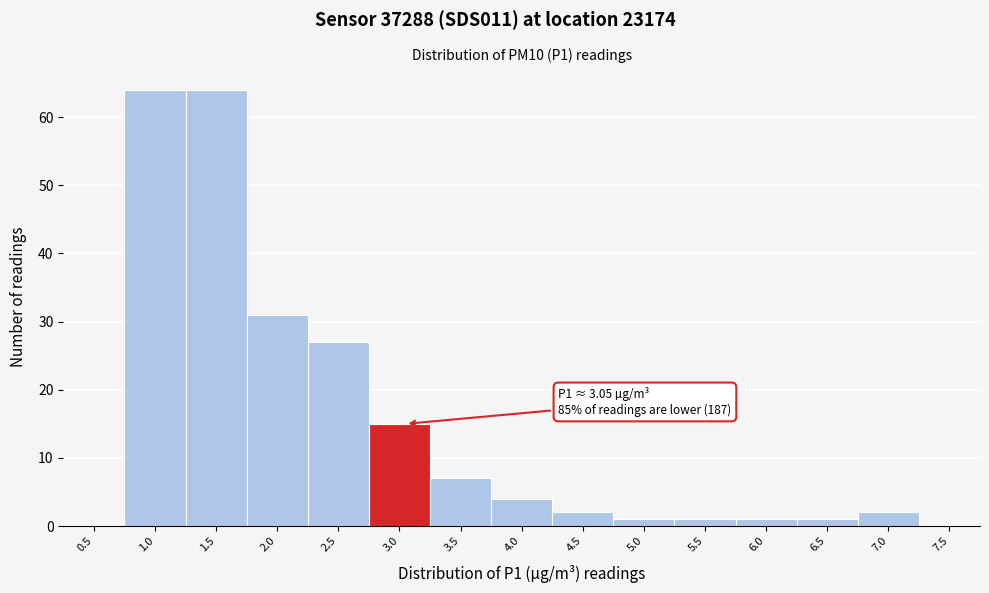

Reading left to right, what are all the values shown in this chart?

0.5=0	1.0=64	1.5=64	2.0=31	2.5=27	3.0=15	3.5=7	4.0=4	4.5=2	5.0=1	5.5=1	6.0=1	6.5=1	7.0=2	7.5=0